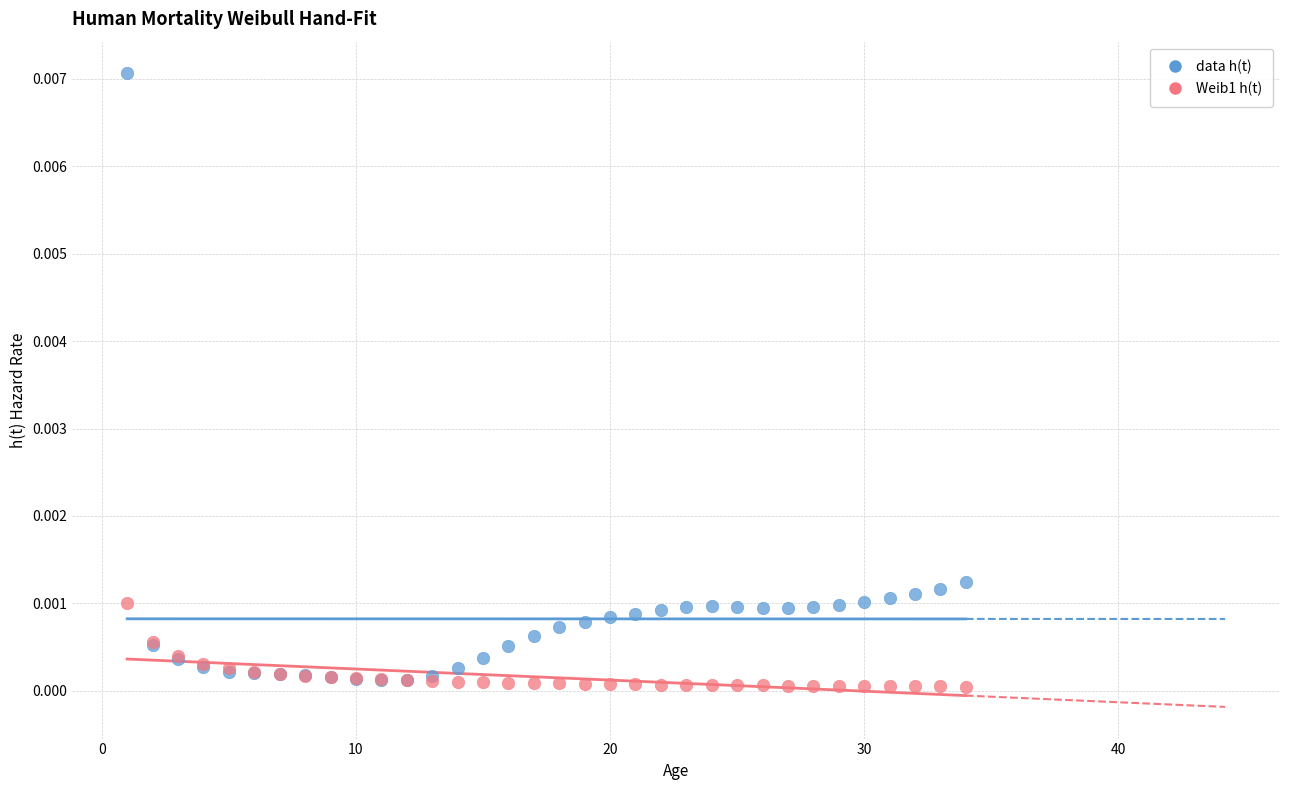

What are all the series names shown in the legend?

data h(t), Weib1 h(t)